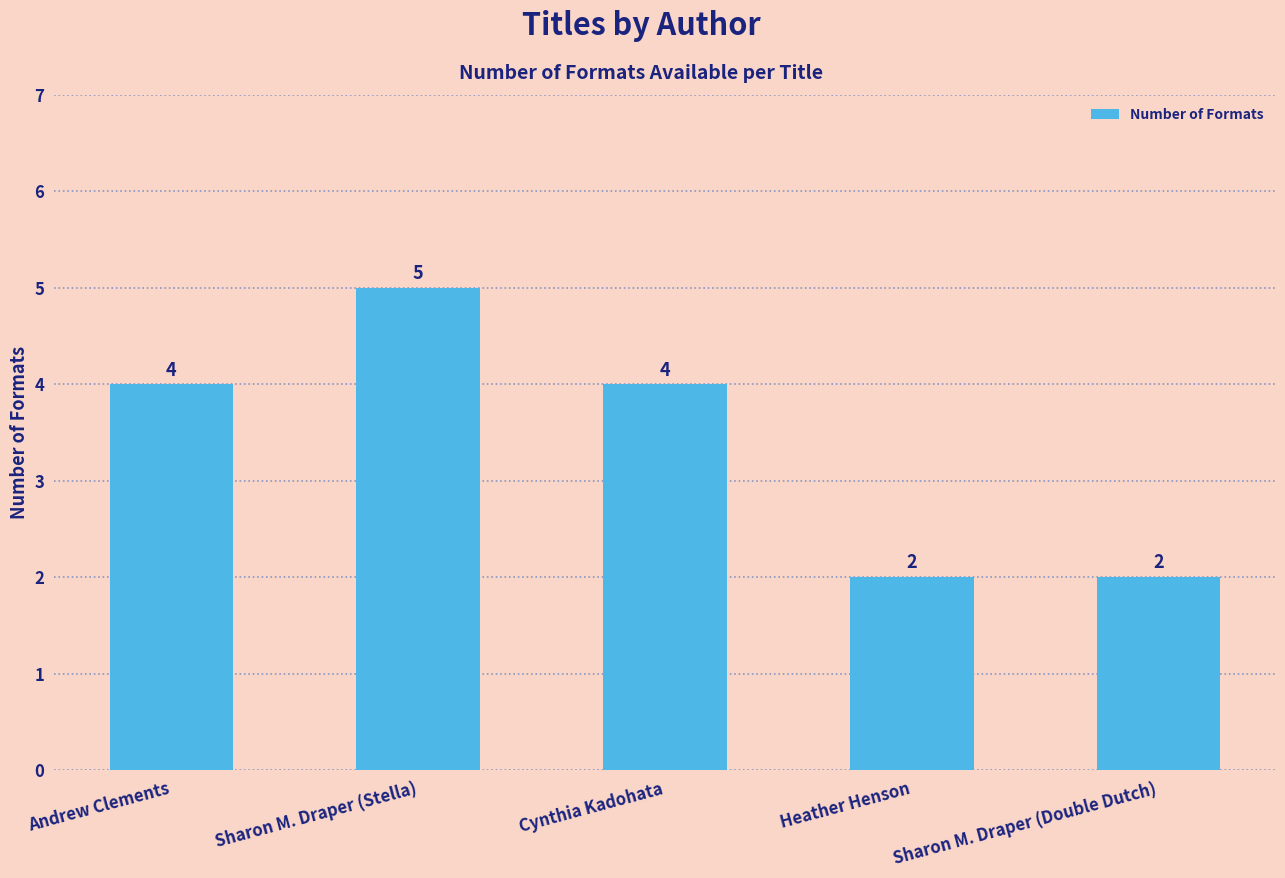

What is the difference between the maximum and minimum values?

3